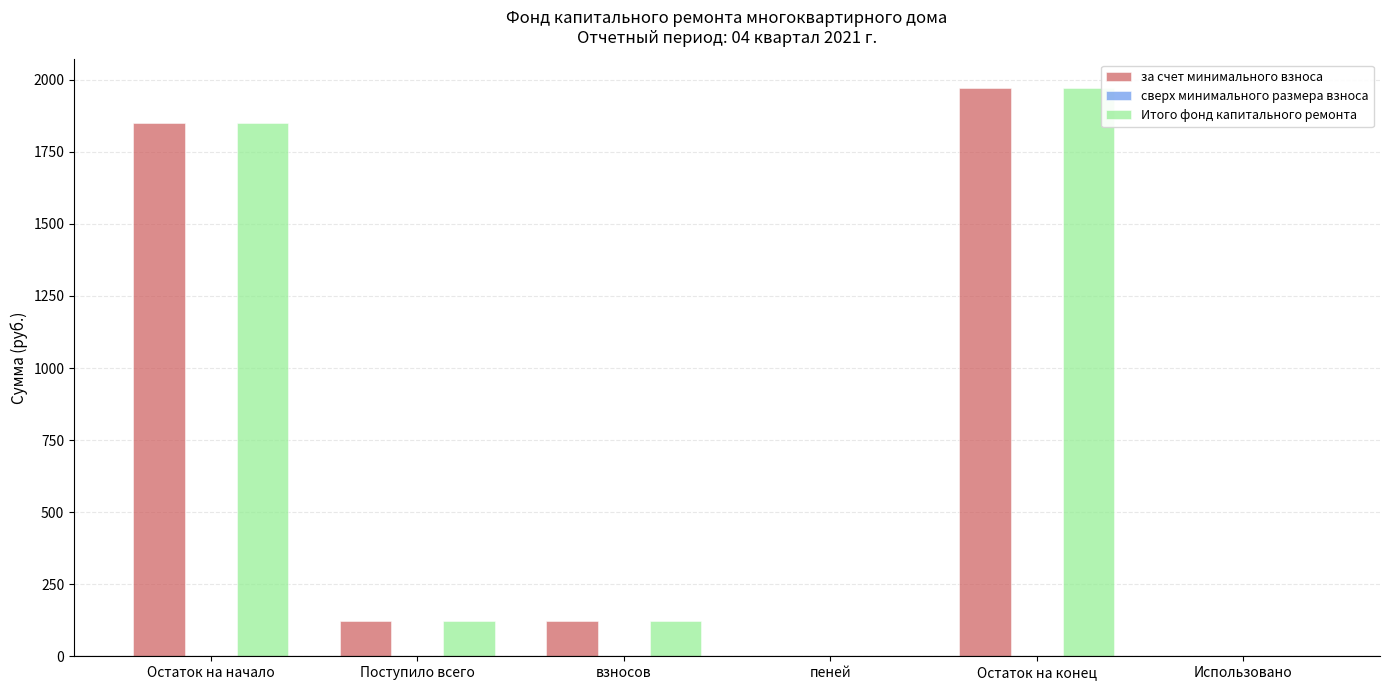

Reading left to right, list all the values displayed in this chart.

за счет минимального взноса: Остаток на начало=1851.6	Поступило всего=120.9	взносов=120.9	пеней=0.0	Остаток на конец=1972.4	Использовано=0.0
Итого фонд капитального ремонта: Остаток на начало=1851.6	Поступило всего=120.9	взносов=120.9	пеней=0.0	Остаток на конец=1972.4	Использовано=0.0